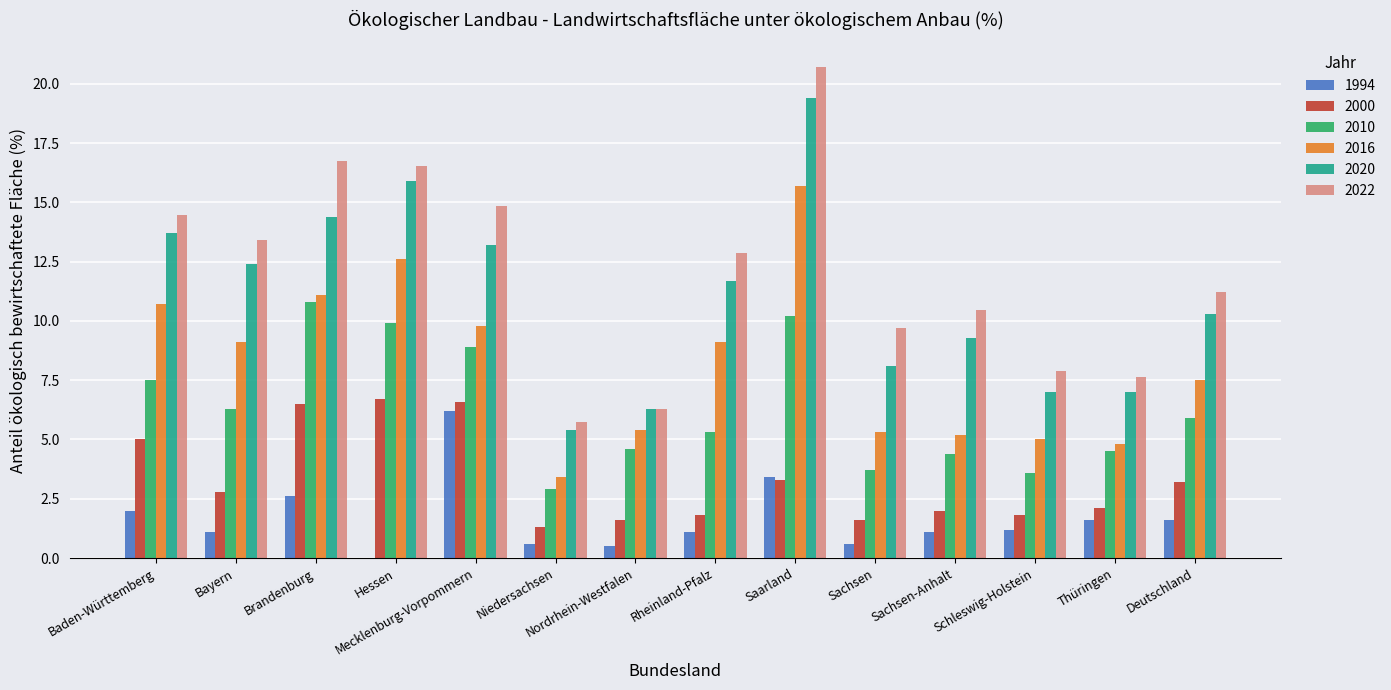

What is the sum of the 2020 values at Thüringen and Deutschland?

17.3